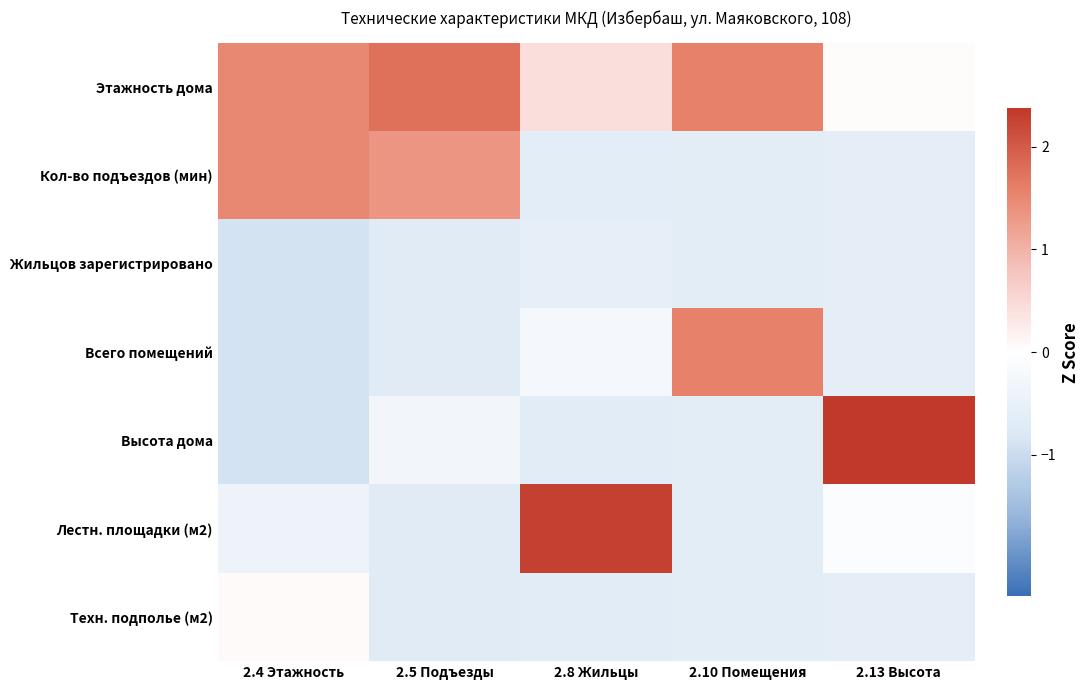

Reading right to left, extract all data points from this chart.

Этажность дома: 2.13 Высота=0.0	2.10 Помещения=1.6	2.8 Жильцы=0.4	2.5 Подъезды=1.8	2.4 Этажность=1.5
Кол-во подъездов (мин): 2.13 Высота=-0.6	2.10 Помещения=-0.6	2.8 Жильцы=-0.6	2.5 Подъезды=1.4	2.4 Этажность=1.5
Жильцов зарегистрировано: 2.13 Высота=-0.6	2.10 Помещения=-0.6	2.8 Жильцы=-0.6	2.5 Подъезды=-0.7	2.4 Этажность=-0.9
Всего помещений: 2.13 Высота=-0.6	2.10 Помещения=1.6	2.8 Жильцы=-0.2	2.5 Подъезды=-0.7	2.4 Этажность=-0.9
Высота дома: 2.13 Высота=2.4	2.10 Помещения=-0.6	2.8 Жильцы=-0.7	2.5 Подъезды=-0.3	2.4 Этажность=-0.9
Лестн. площадки (м2): 2.13 Высота=-0.1	2.10 Помещения=-0.6	2.8 Жильцы=2.3	2.5 Подъезды=-0.7	2.4 Этажность=-0.4
Техн. подполье (м2): 2.13 Высота=-0.6	2.10 Помещения=-0.6	2.8 Жильцы=-0.7	2.5 Подъезды=-0.7	2.4 Этажность=0.1